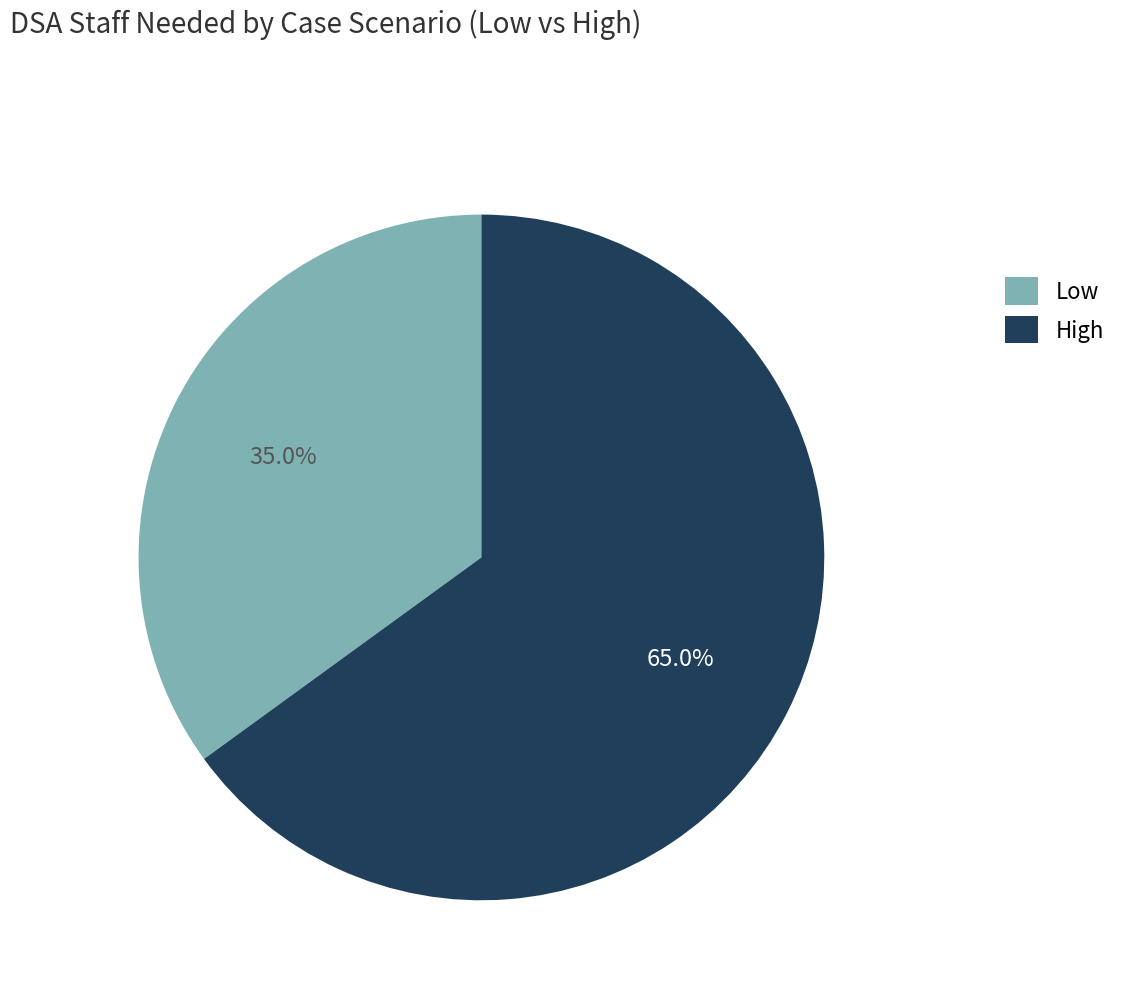

Combined, do Low and High account for over 50%?

Yes